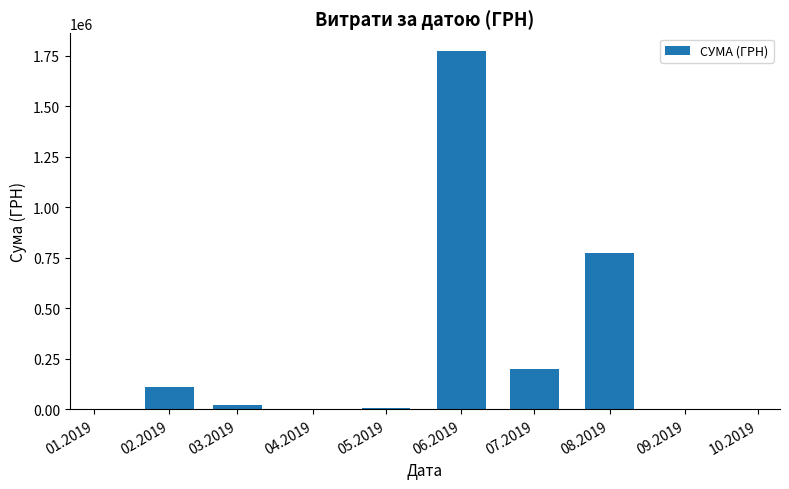

What is the greatest value displayed?

1771742.0